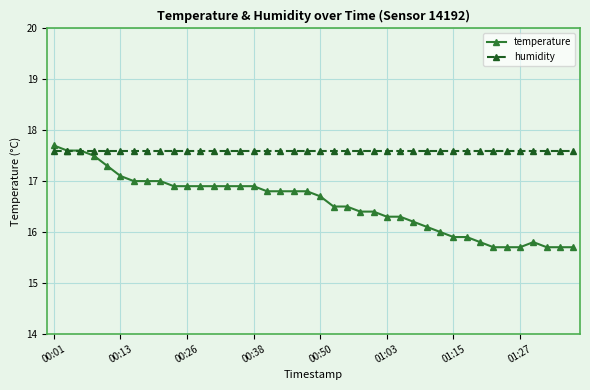

At how many categories does at least one series exceed 15?

40